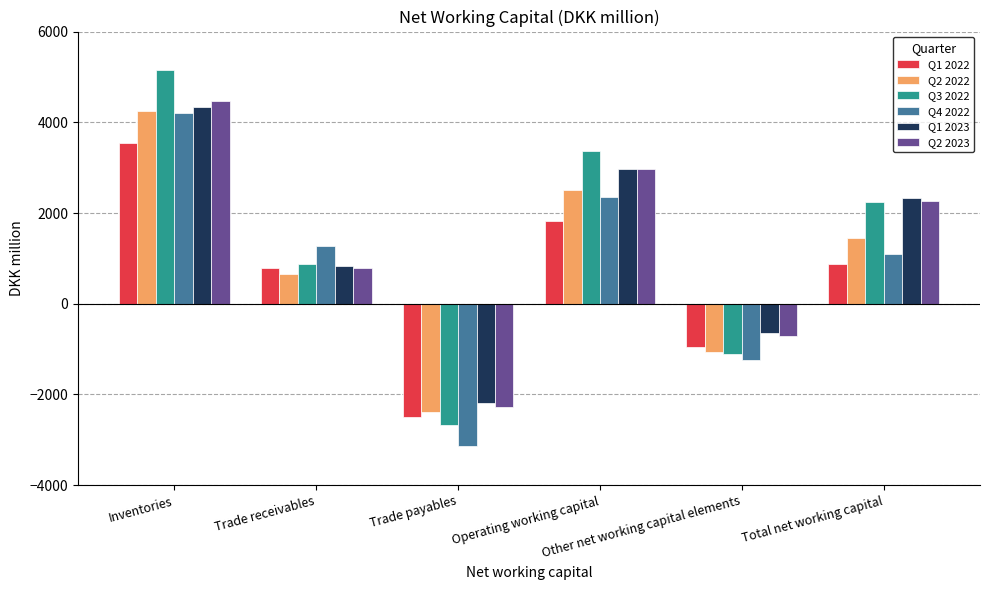

Which series has the largest range (max minus min)?

Q3 2022